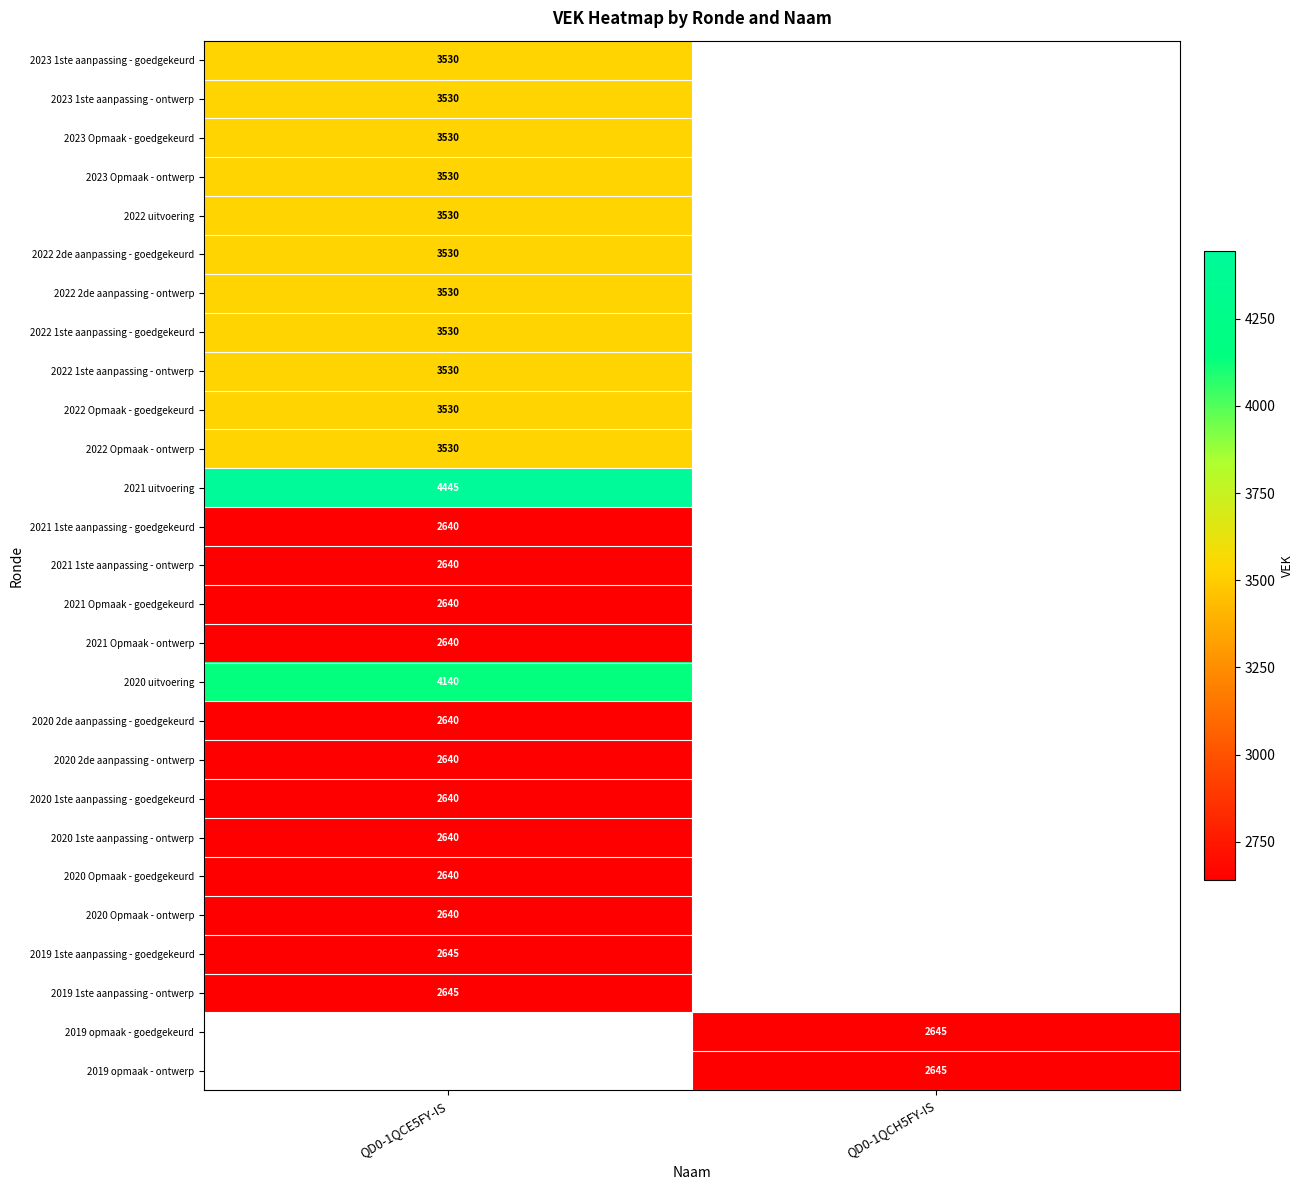

Which label corresponds to the smallest value in the chart?

QD0-1QCE5FY-IS